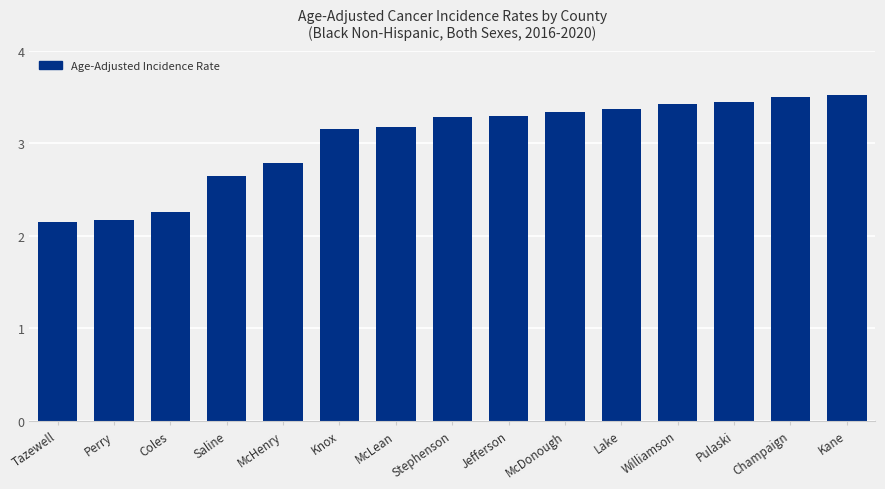

Are the bars horizontal?

No